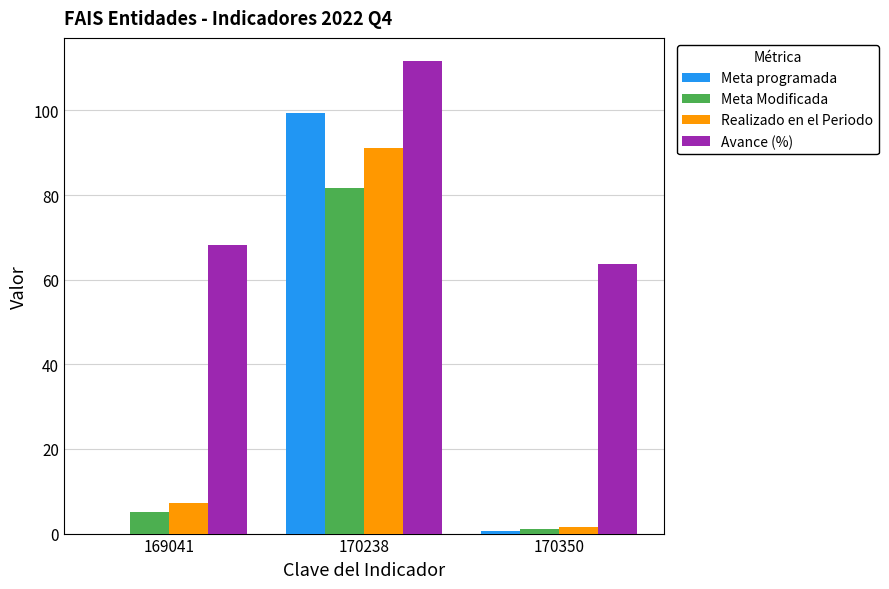

Count the number of data series in this chart.

4